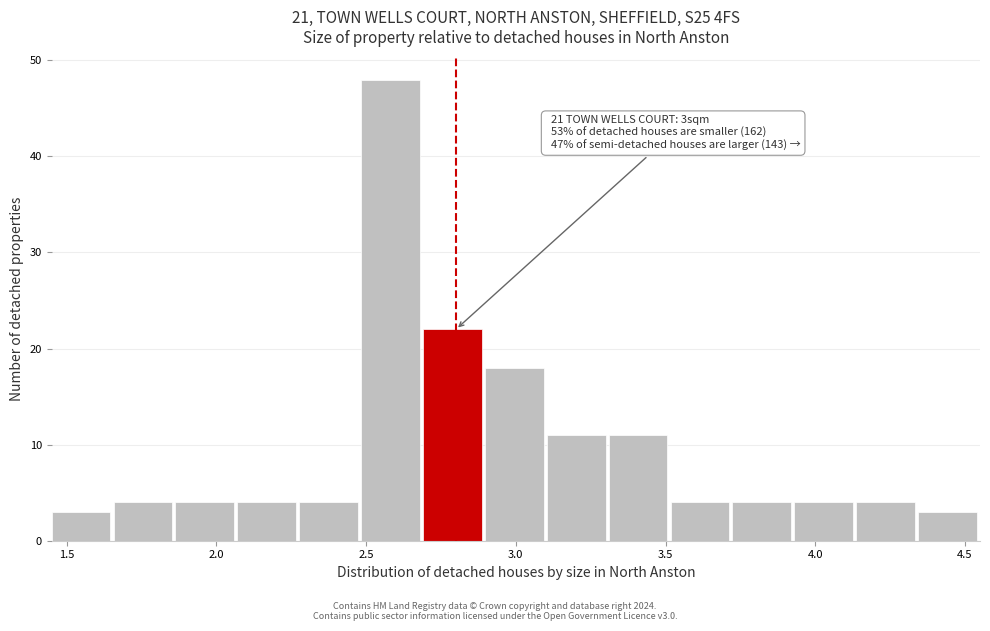

Which range on the x-axis has the tallest bar?

2.50 to 2.70